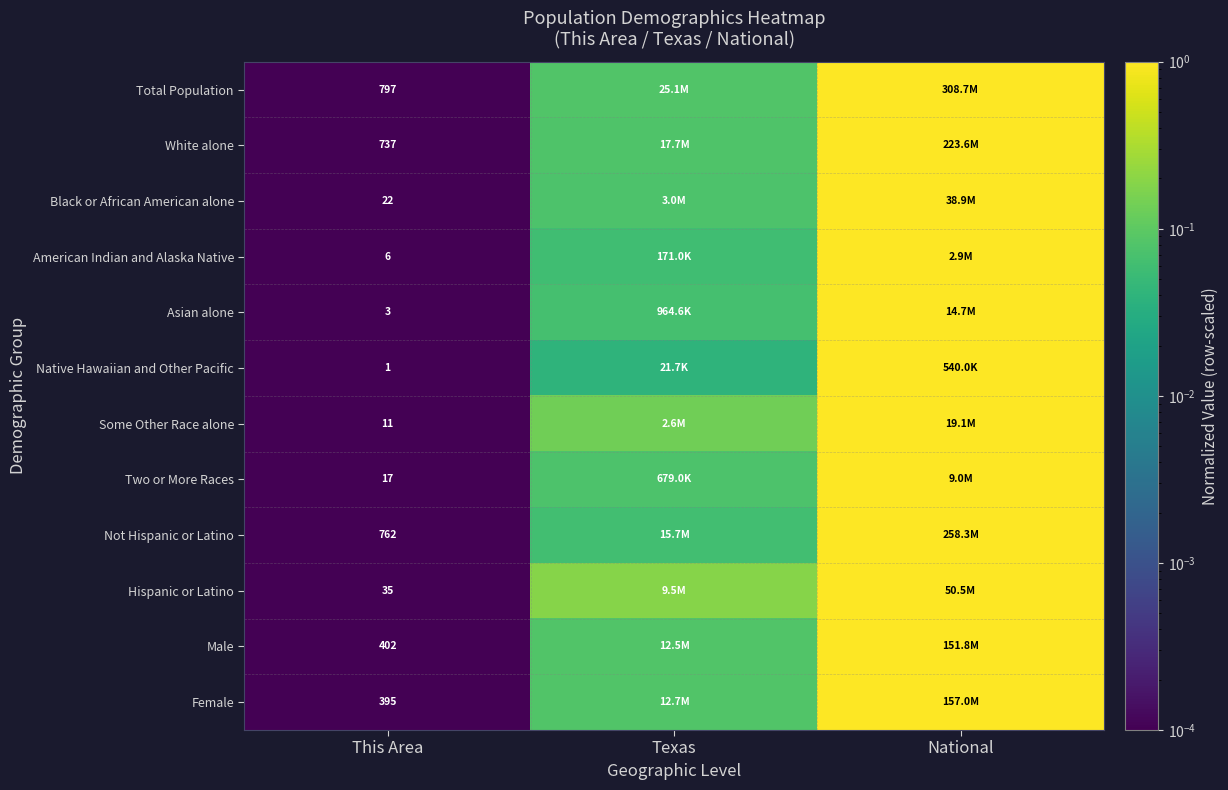

Which category has the lowest value in the Male series?

This Area